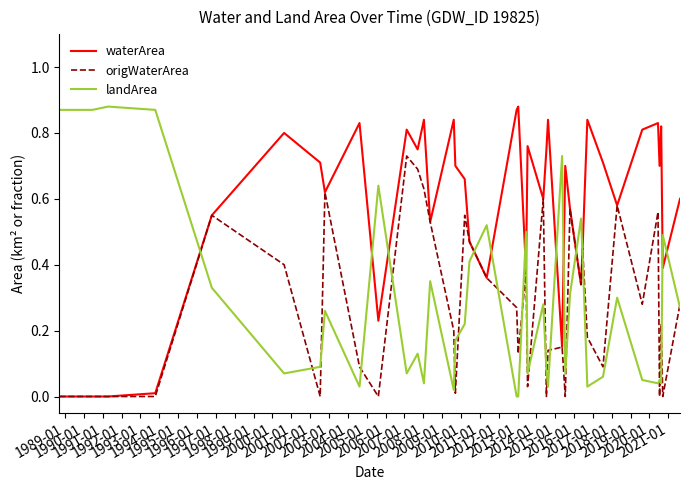

Which series has the largest total across all categories?

waterArea